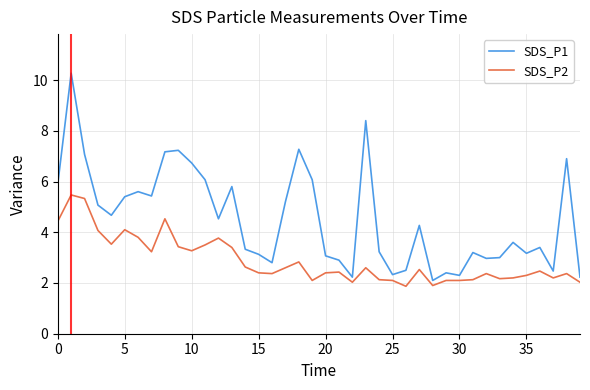

What is the maximum value for SDS_P1?

10.3